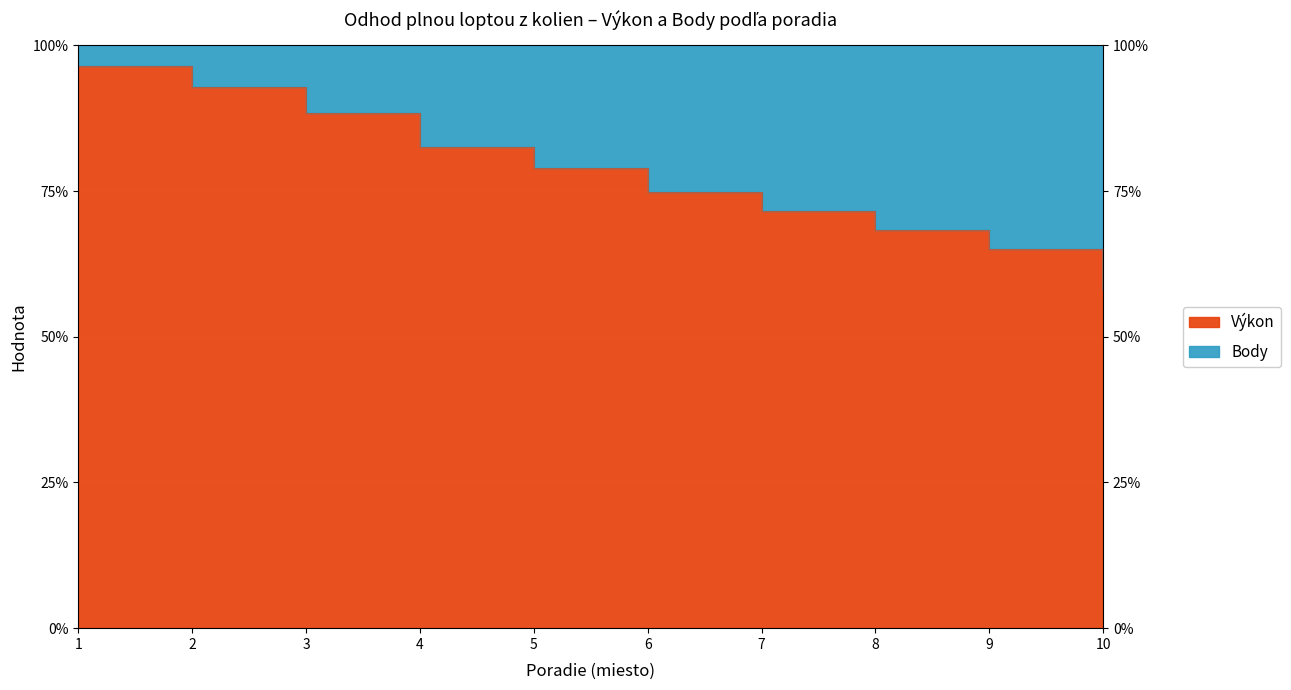

How many data points are less than 78?

5